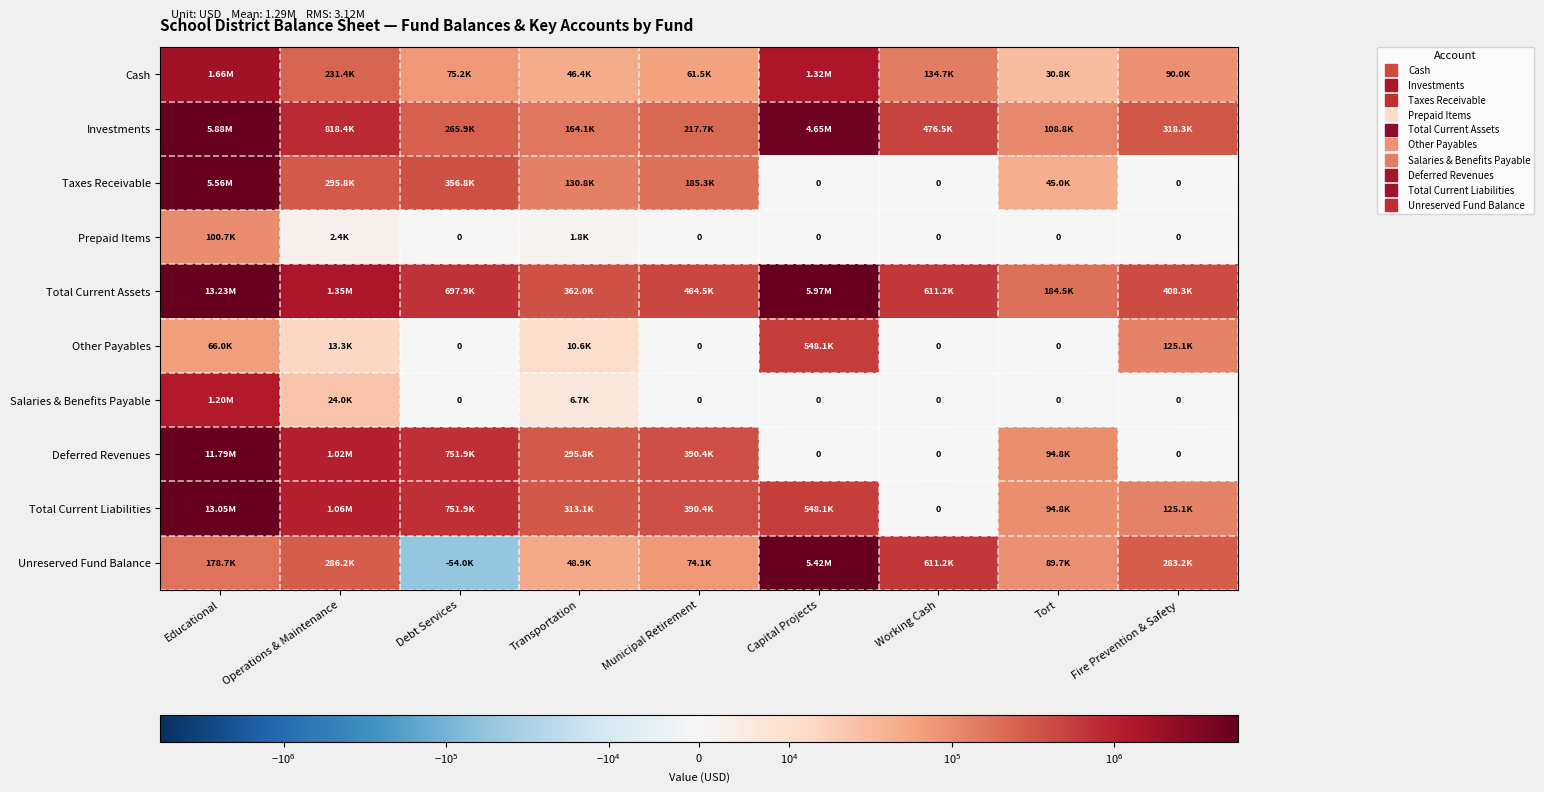

Which has a higher value, Transportation or Fire Prevention & Safety?

Fire Prevention & Safety